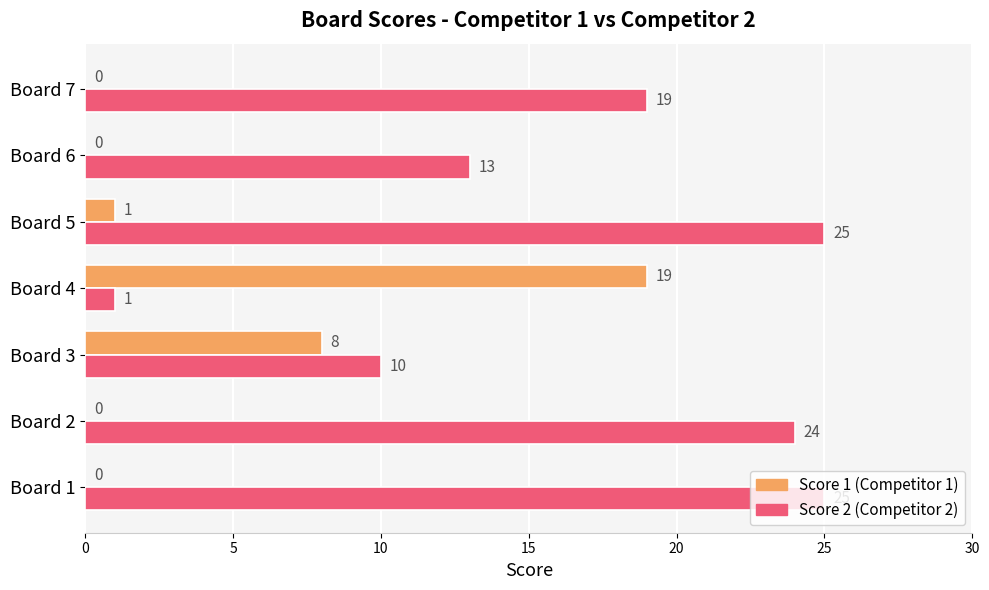

At which category is the sum across all series the highest?

Board 5